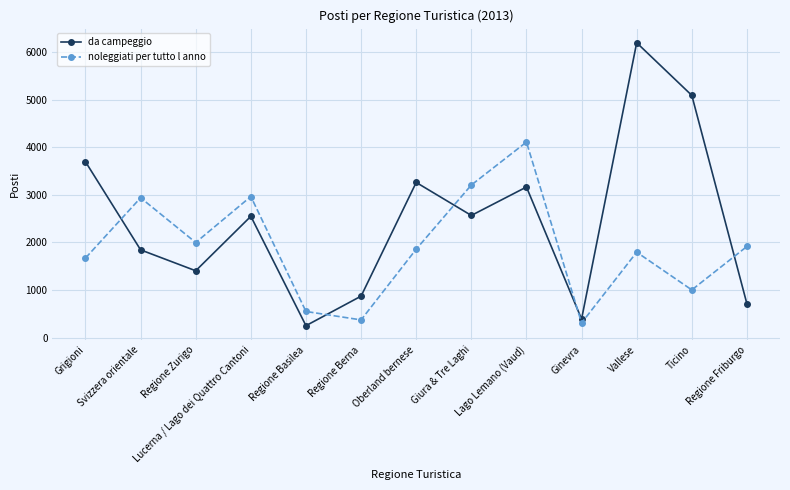

Is it true that da campeggio equals 4729.6 at Lago Lemano (Vaud)?

False